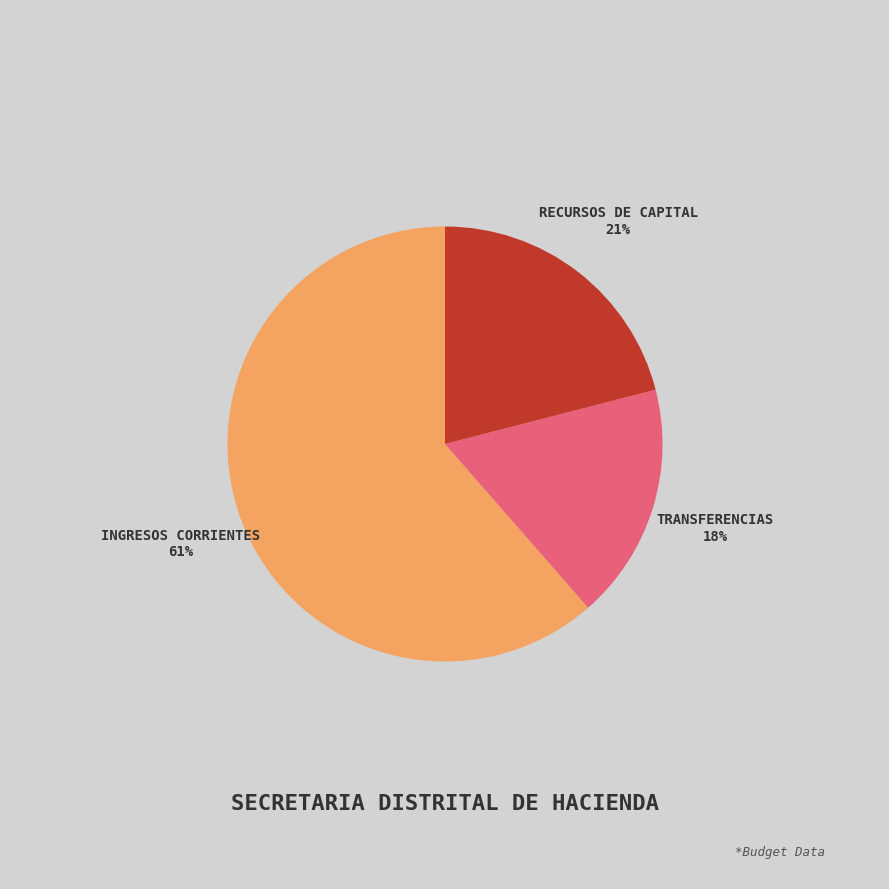

To the nearest percent, what portion does RECURSOS DE CAPITAL represent?

21%